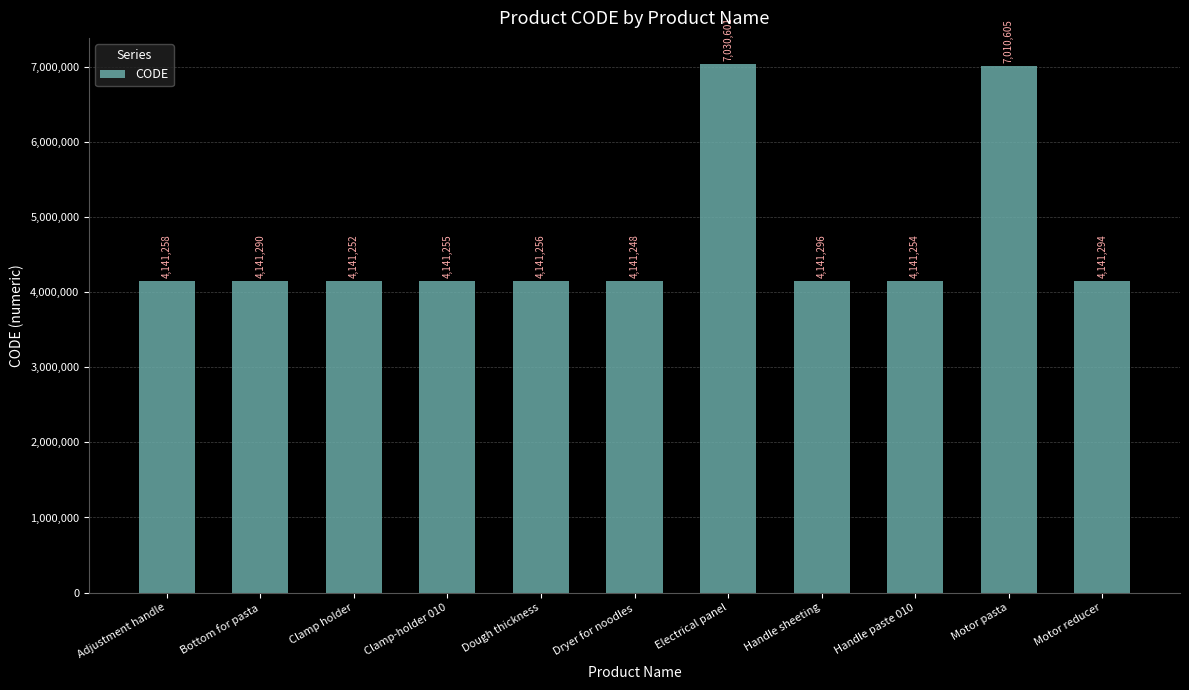

What is the average value?

4664783